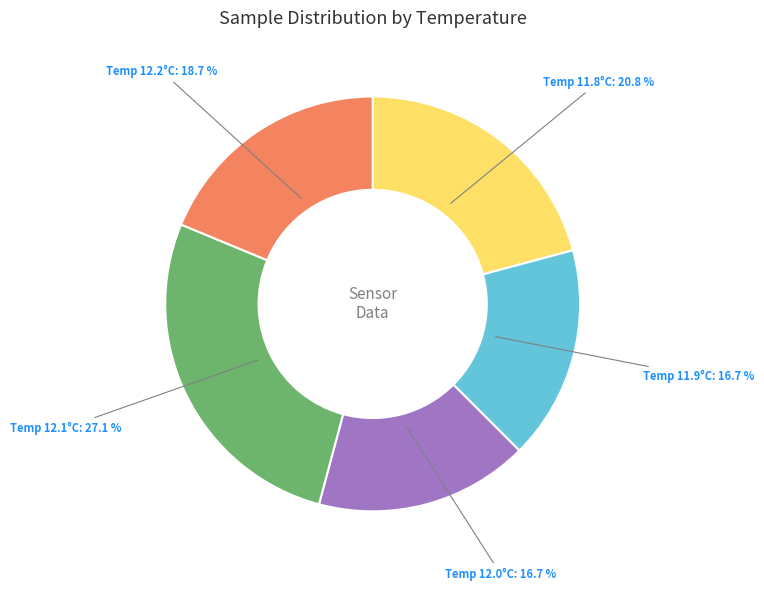

Is there any slice that represents more than half of the pie?

No